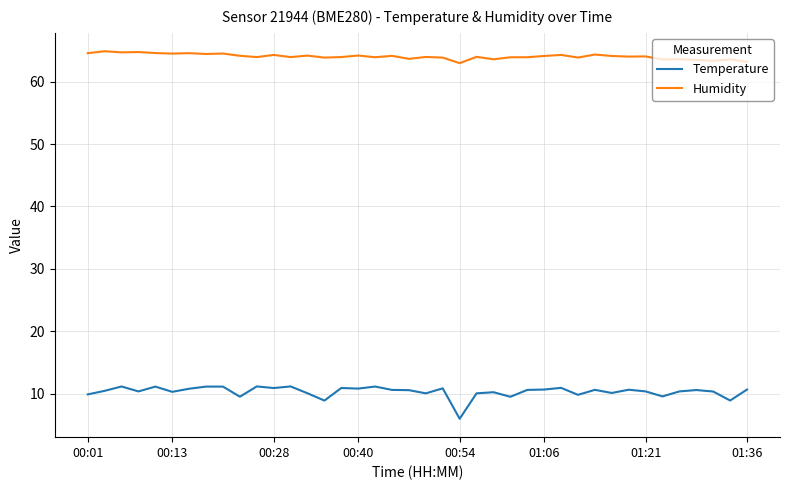

What is the difference between the maximum and minimum values in the Humidity series?

1.9